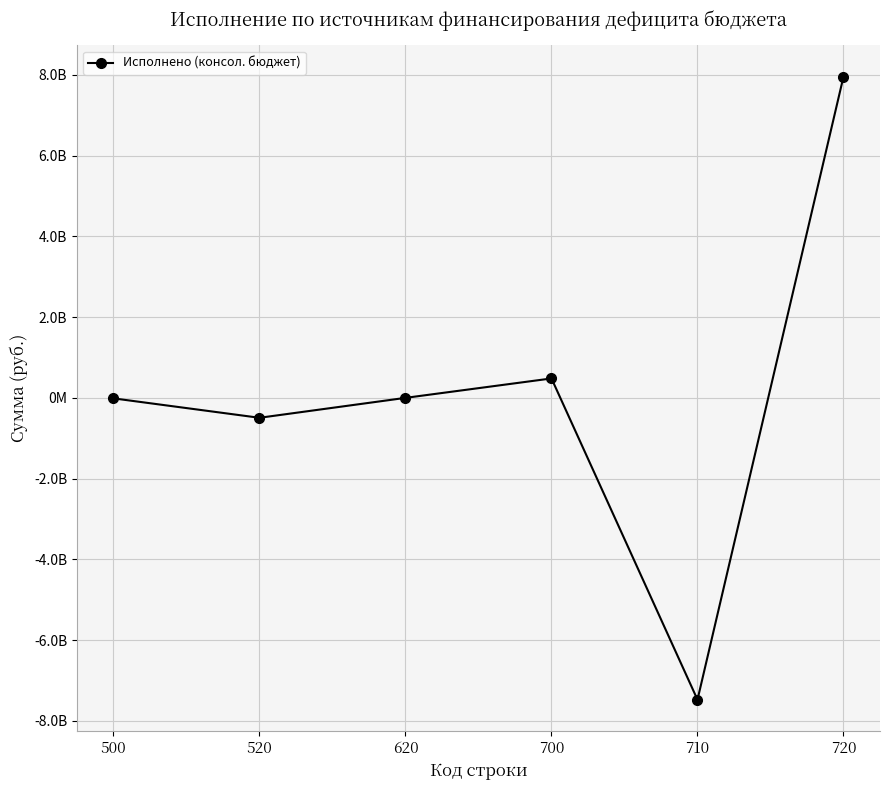

What is the sum of the values at 620 and 710?

-7477025862.3